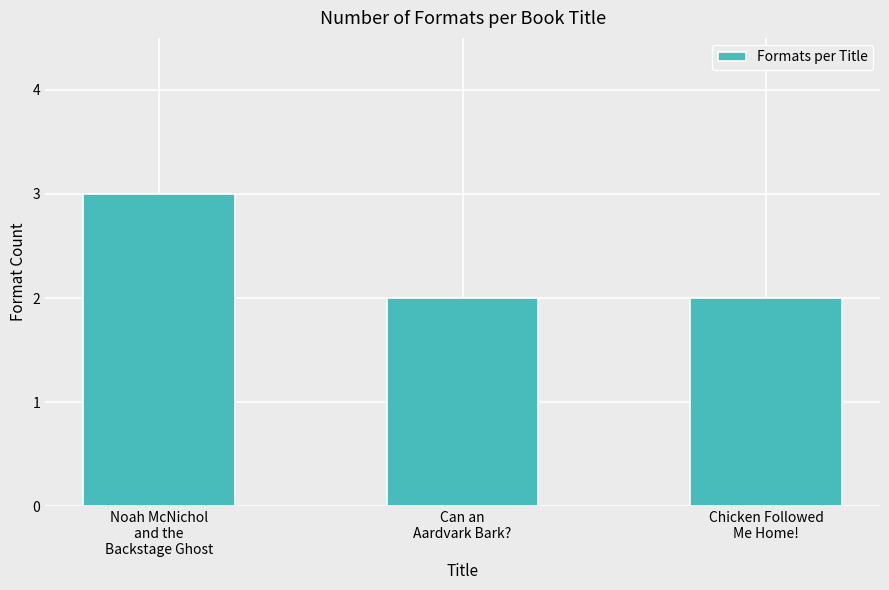

What is the ratio of the value at Chicken Followed
Me Home! to the value at Noah McNichol
and the
Backstage Ghost?

0.7